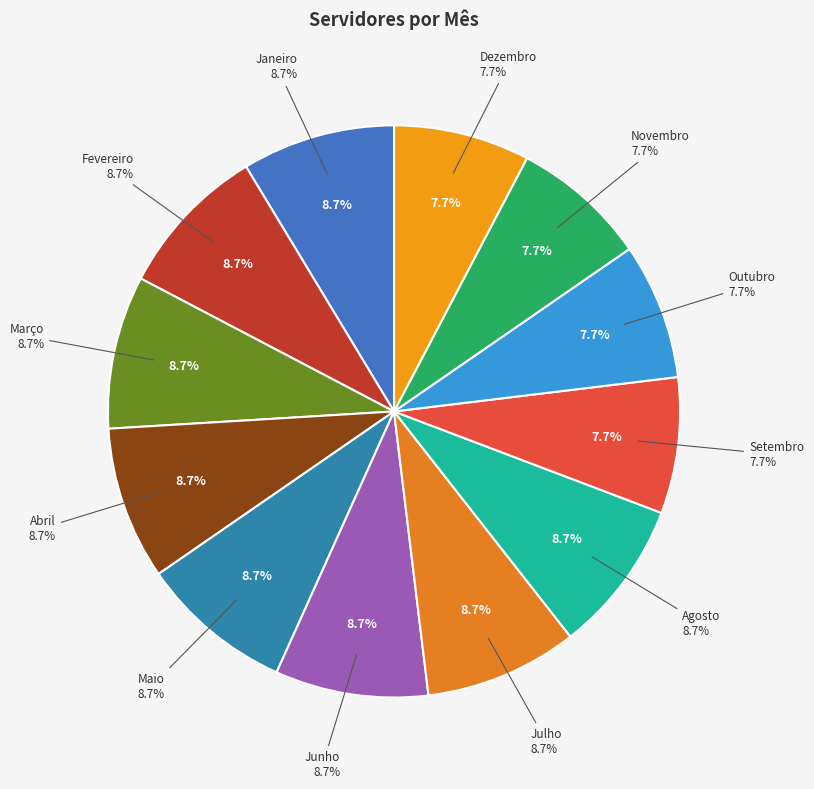

Which category has the biggest portion of the pie?

Janeiro